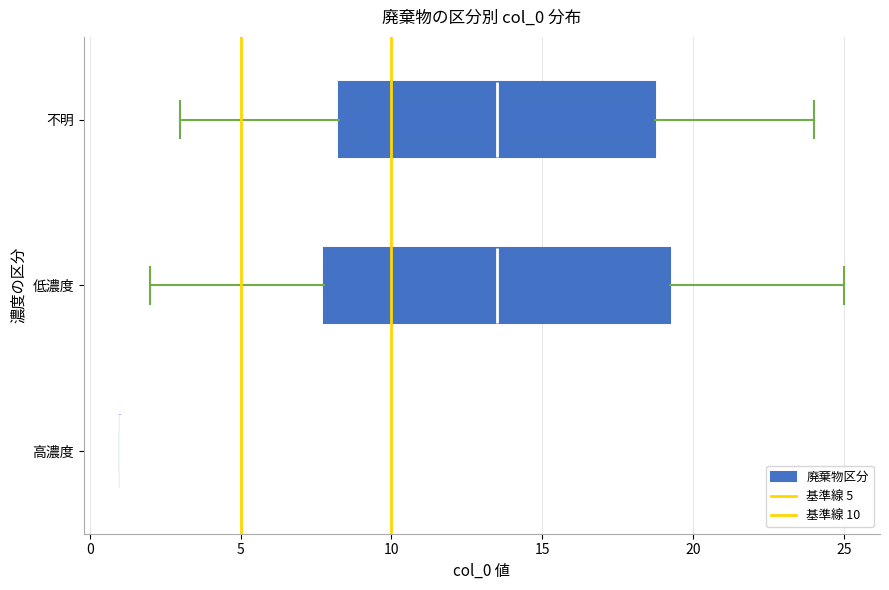

Where does the median line of the box for 低濃度 sit on the x-axis? The values are not printed on the chart, so give them approximately, as read against the axis.

13.5